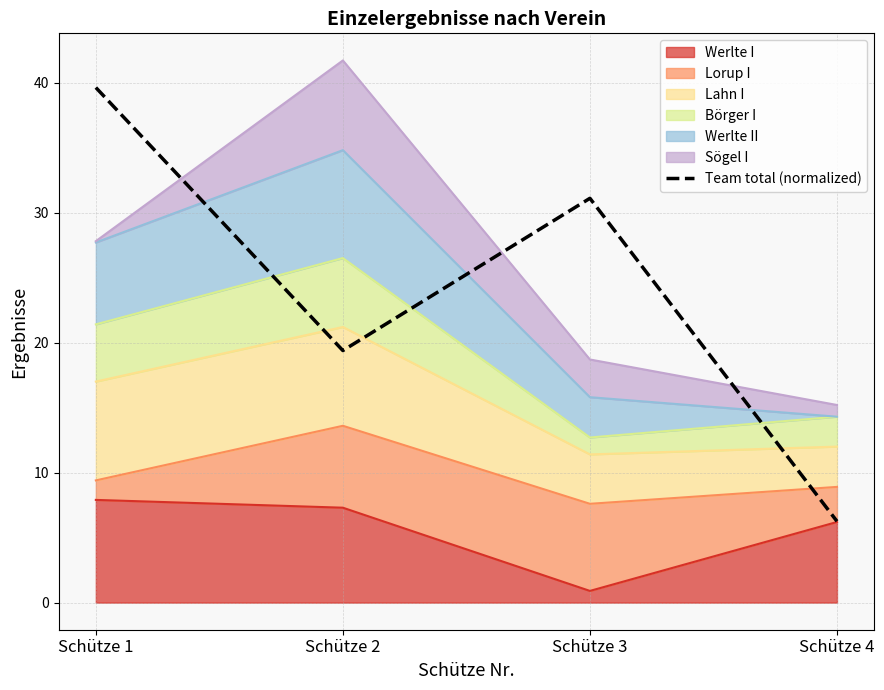

Rank the categories by value from highest to lowest.

Schütze 1, Schütze 3, Schütze 2, Schütze 4